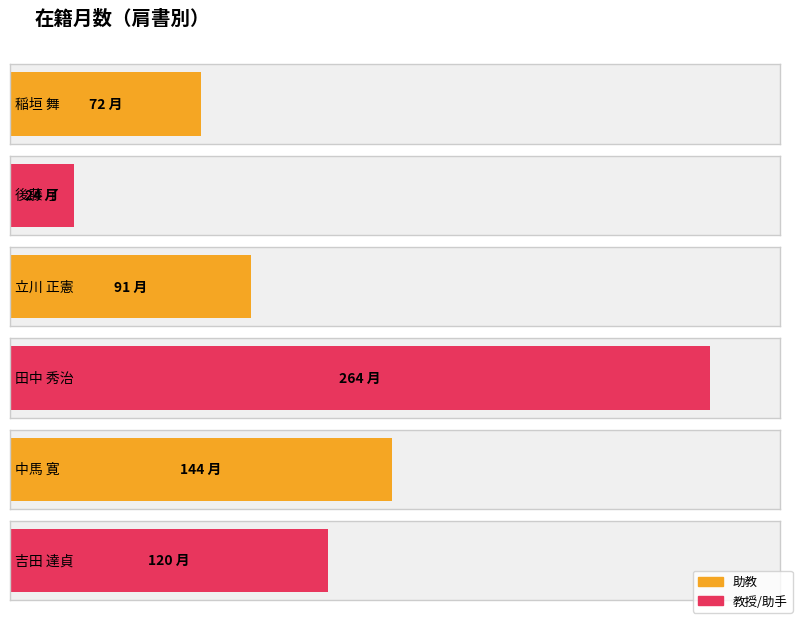

What is the change in value from 立川 正憲 to 吉田 達貞?

+29